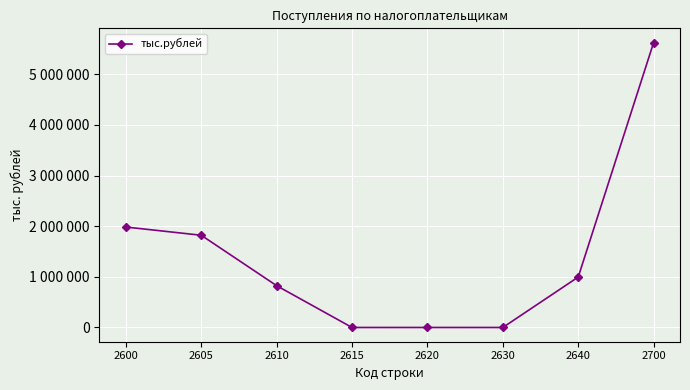

The value at 2600 is 1983696. True or false?

True